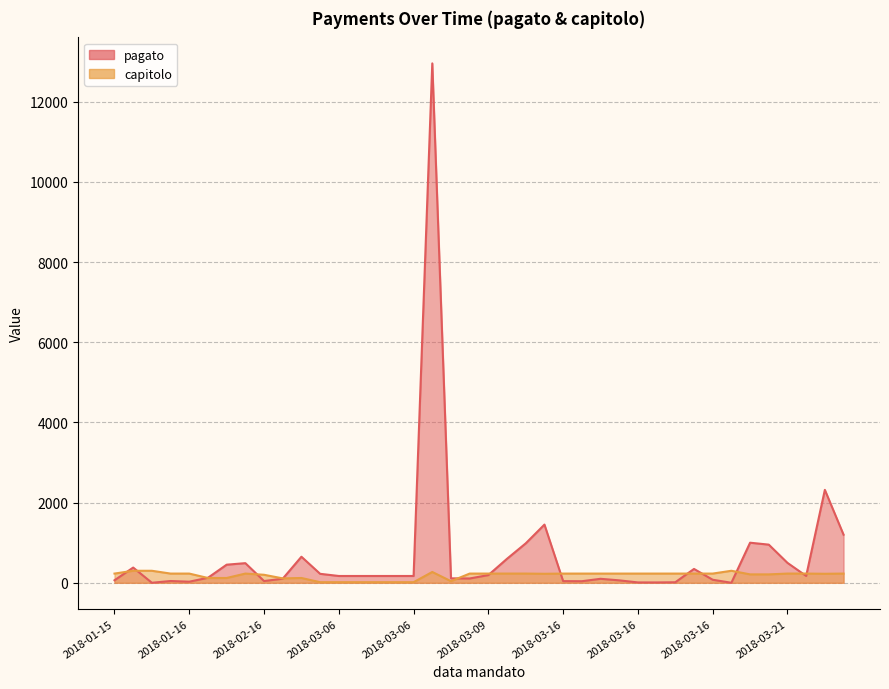

How many lines are shown in the chart?

2